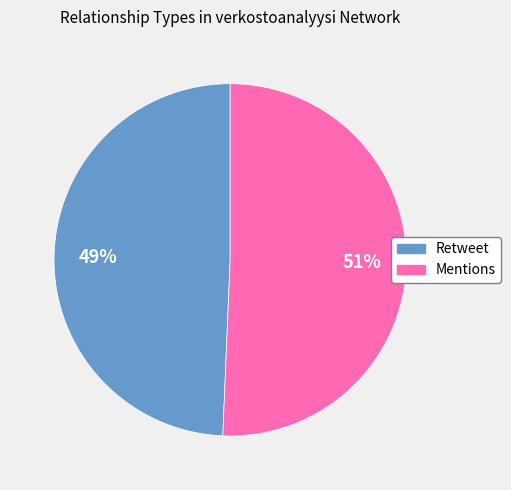

Combined, do Mentions and Retweet account for over 50%?

Yes